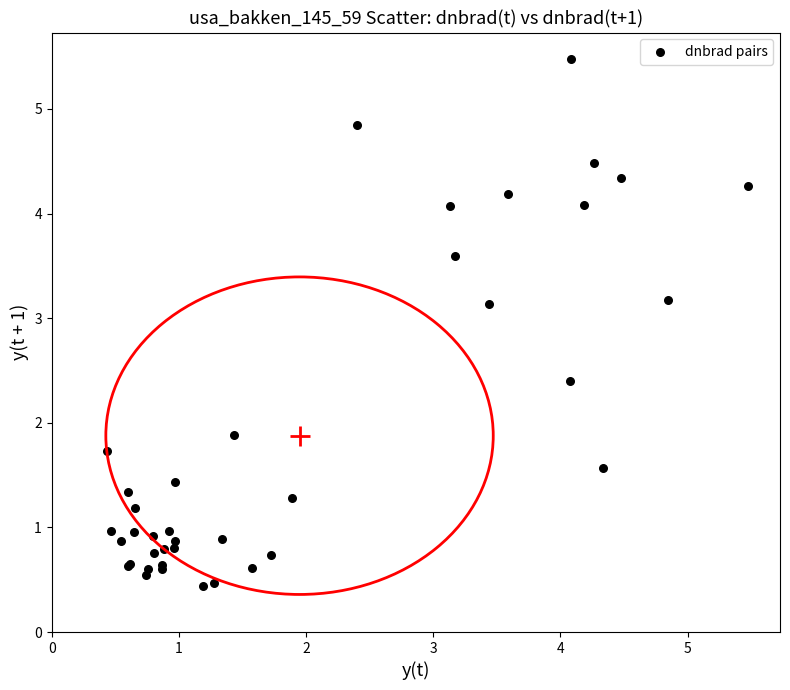

What Y value in the scatter plot is closest to 2?

1.9